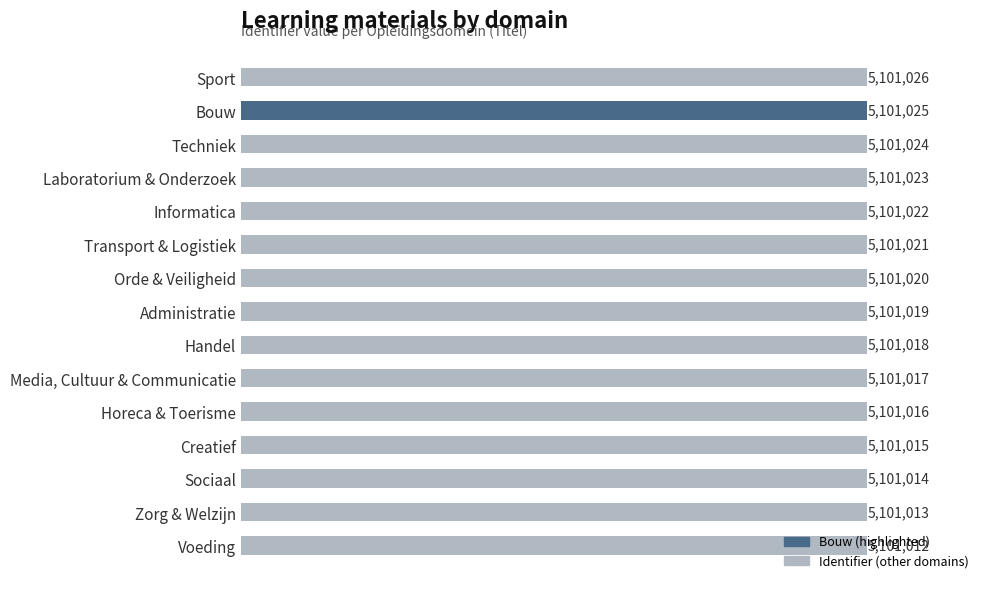

Approximately how many times larger is the value at Horeca & Toerisme compared to Administratie?

1.0